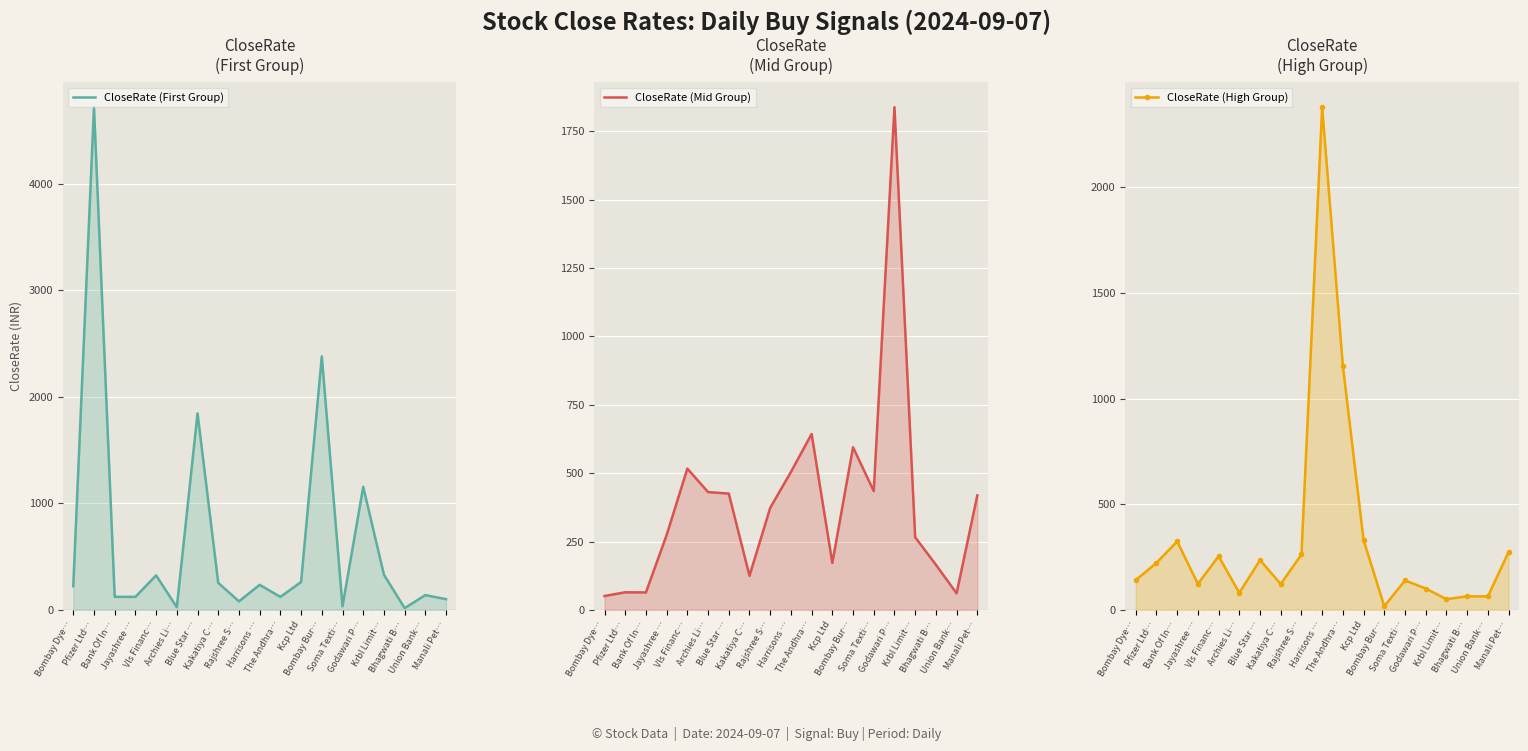

Reading left to right, what are all the values shown in this chart?

CloseRate (First Group): Bombay Dye…=223.0	Pfizer Ltd…=4718.9	Bank Of In…=123.7	Jayashree …=123.3	Vls Financ…=324.6	Archies Li…=26.6	Blue Star …=1845.2	Kakatiya C…=254.5	Rajshree S…=81.4	Harrisons …=236.3	The Andhra…=122.8	Kcp Ltd=262.8	Bombay Bur…=2379.8	Soma Texti…=35.0	Godawari P…=1155.6	Krbl Limit…=331.2	Bhagwati B…=17.9	Union Bank…=139.8	Manali Pet…=101.7
CloseRate (Mid Group): Bombay Dye…=51.1	Pfizer Ltd…=64.8	Bank Of In…=64.2	Jayashree …=274.1	Vls Financ…=516.9	Archies Li…=431.0	Blue Star …=425.6	Kakatiya C…=125.1	Rajshree S…=373.3	Harrisons …=504.4	The Andhra…=643.5	Kcp Ltd=171.8	Bombay Bur…=594.9	Soma Texti…=434.6	Godawari P…=1838.3	Krbl Limit…=266.0	Bhagwati B…=165.5	Union Bank…=60.9	Manali Pet…=418.8
CloseRate (High Group): Bombay Dye…=141.5	Pfizer Ltd…=223.0	Bank Of In…=324.6	Jayashree …=123.7	Vls Financ…=254.5	Archies Li…=81.4	Blue Star …=236.3	Kakatiya C…=122.8	Rajshree S…=262.8	Harrisons …=2379.8	The Andhra…=1155.6	Kcp Ltd=331.2	Bombay Bur…=17.9	Soma Texti…=139.8	Godawari P…=101.7	Krbl Limit…=51.1	Bhagwati B…=64.8	Union Bank…=64.2	Manali Pet…=274.1